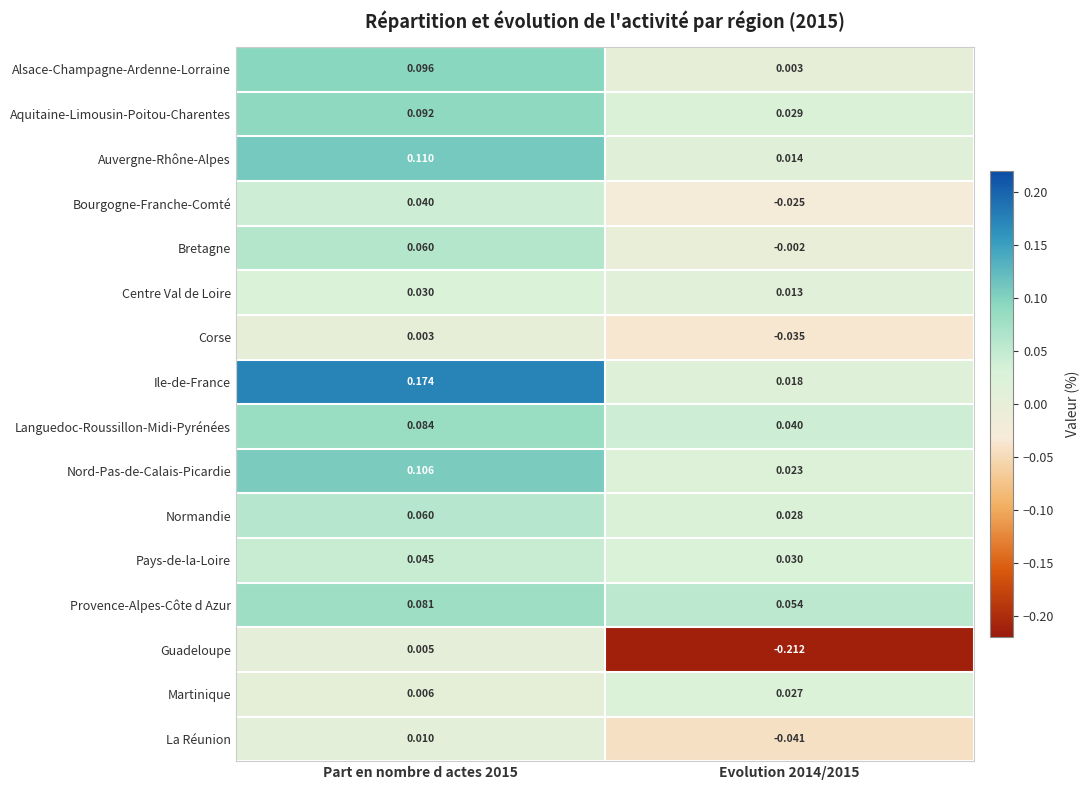

Which series has the largest range (max minus min)?

Guadeloupe